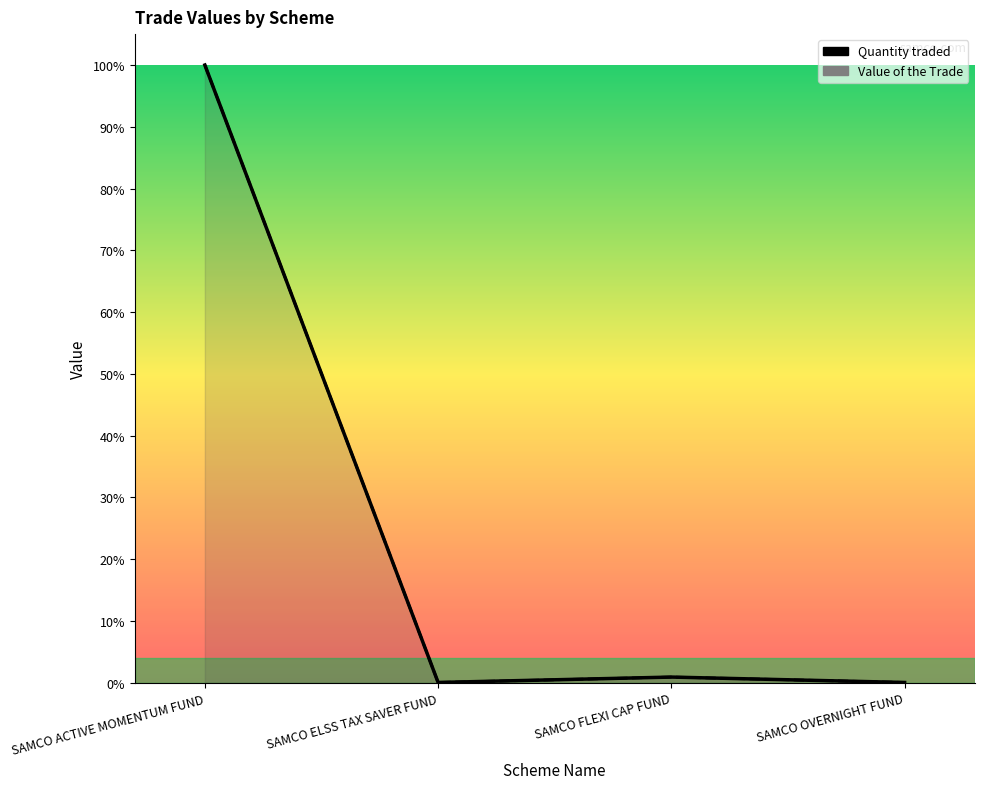

True or false: Value of the Trade and Quantity traded cross at least once.

False